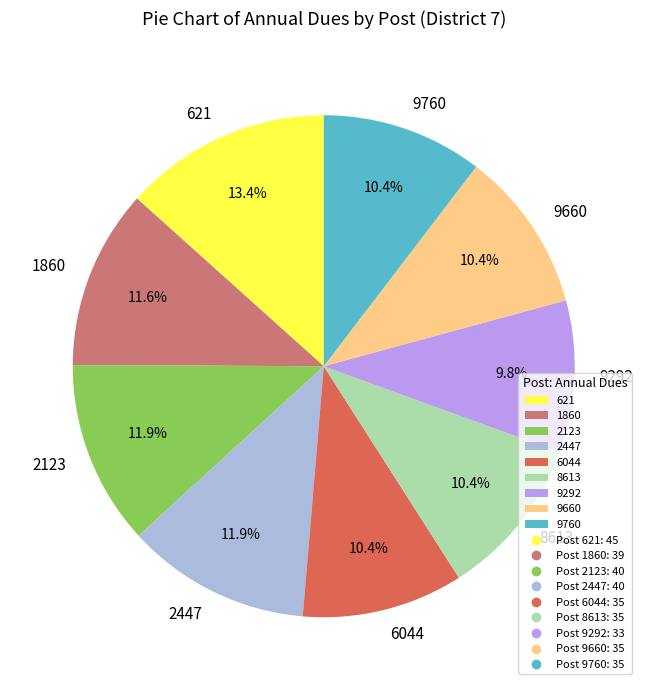

To the nearest percent, what is the combined percentage of 6044 and 2447?

22%